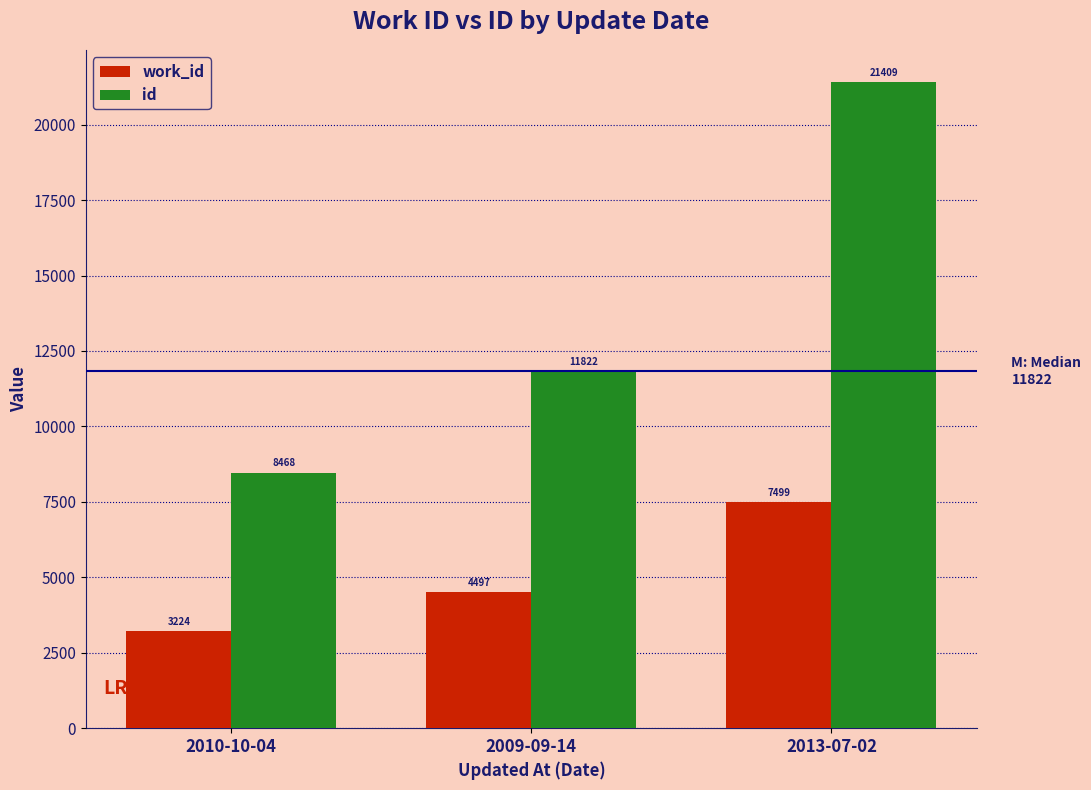

What is the difference between the work_id values at 2009-09-14 and 2010-10-04?

1273